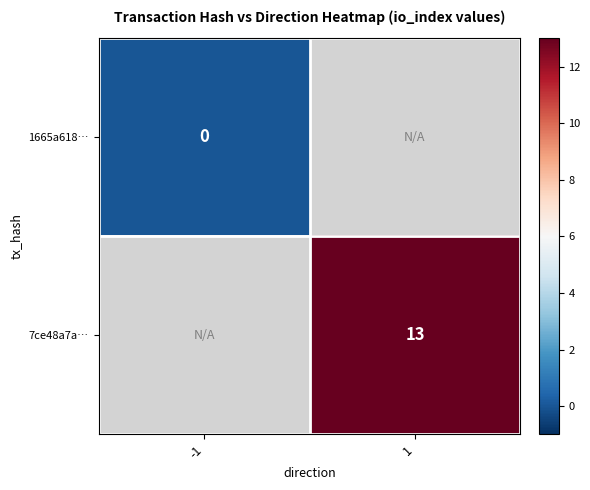

Is it true that 7ce48a7a… equals 22 at 1?

False